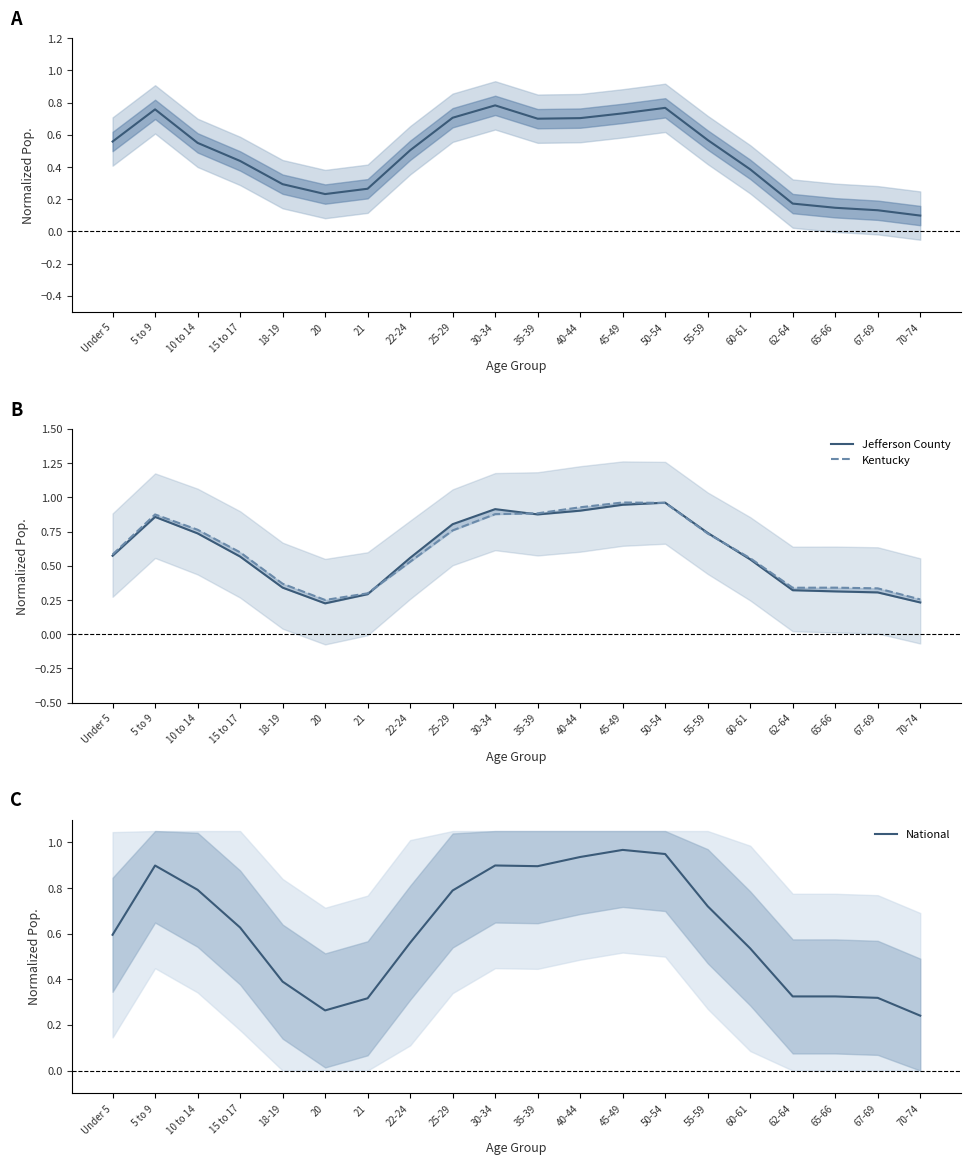

At how many categories does at least one series exceed 0?

20